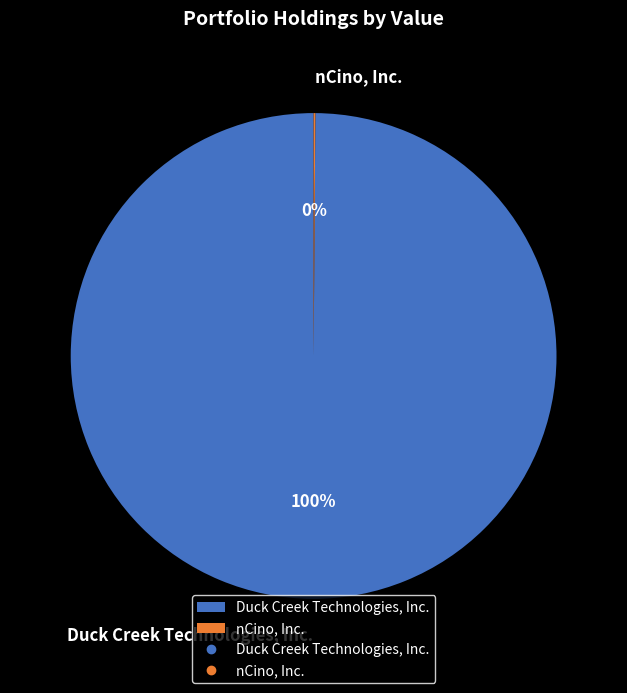

What is the largest slice in the pie chart?

Duck Creek Technologies, Inc.